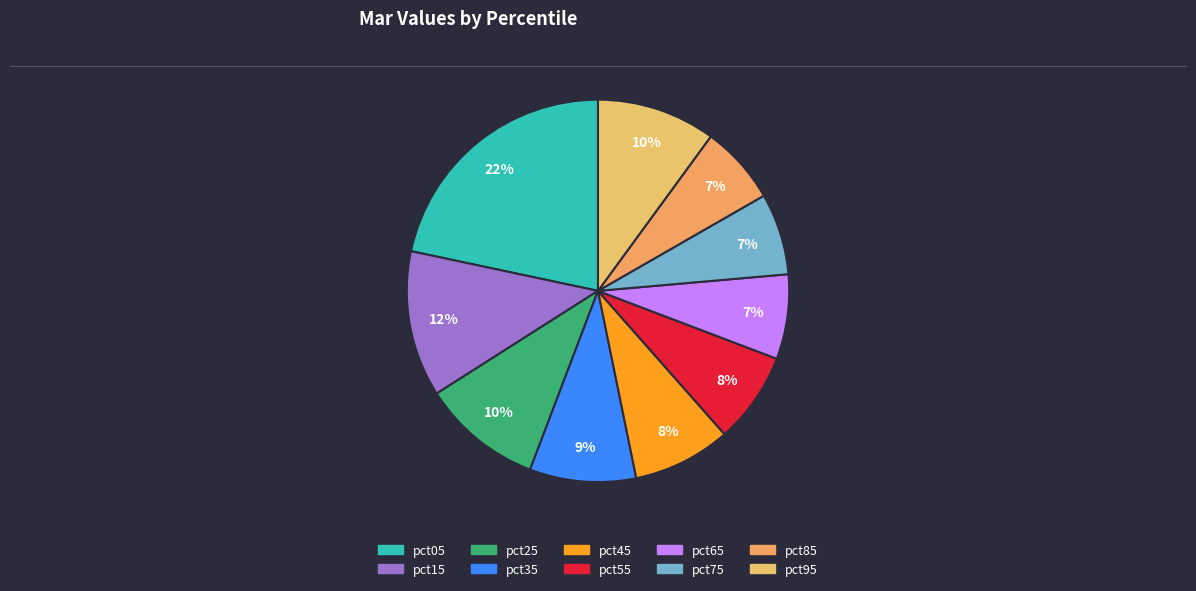

Count the number of slices in the pie.

10